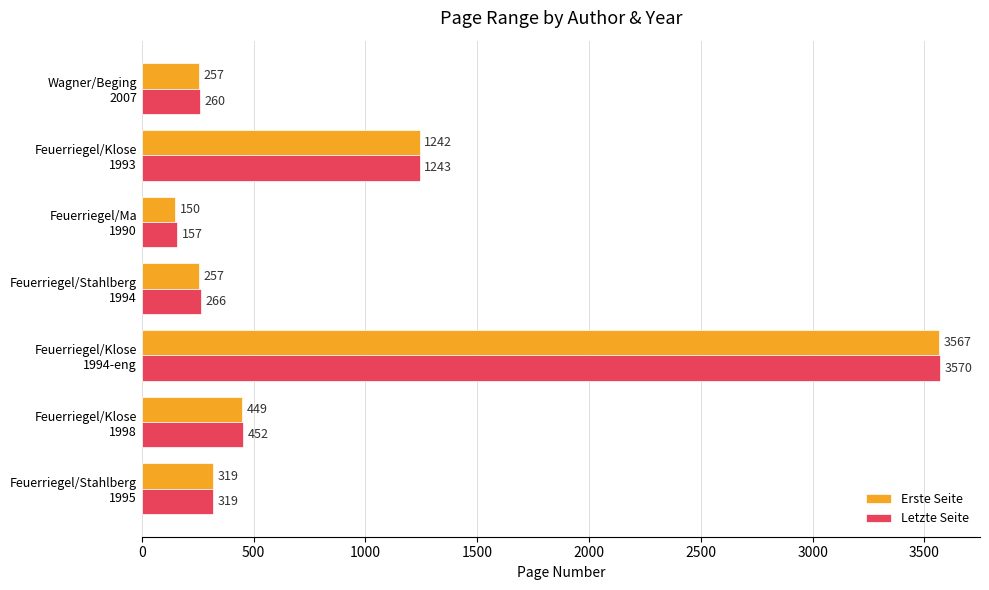

What is the difference between the maximum and minimum values in the Letzte Seite series?

3413